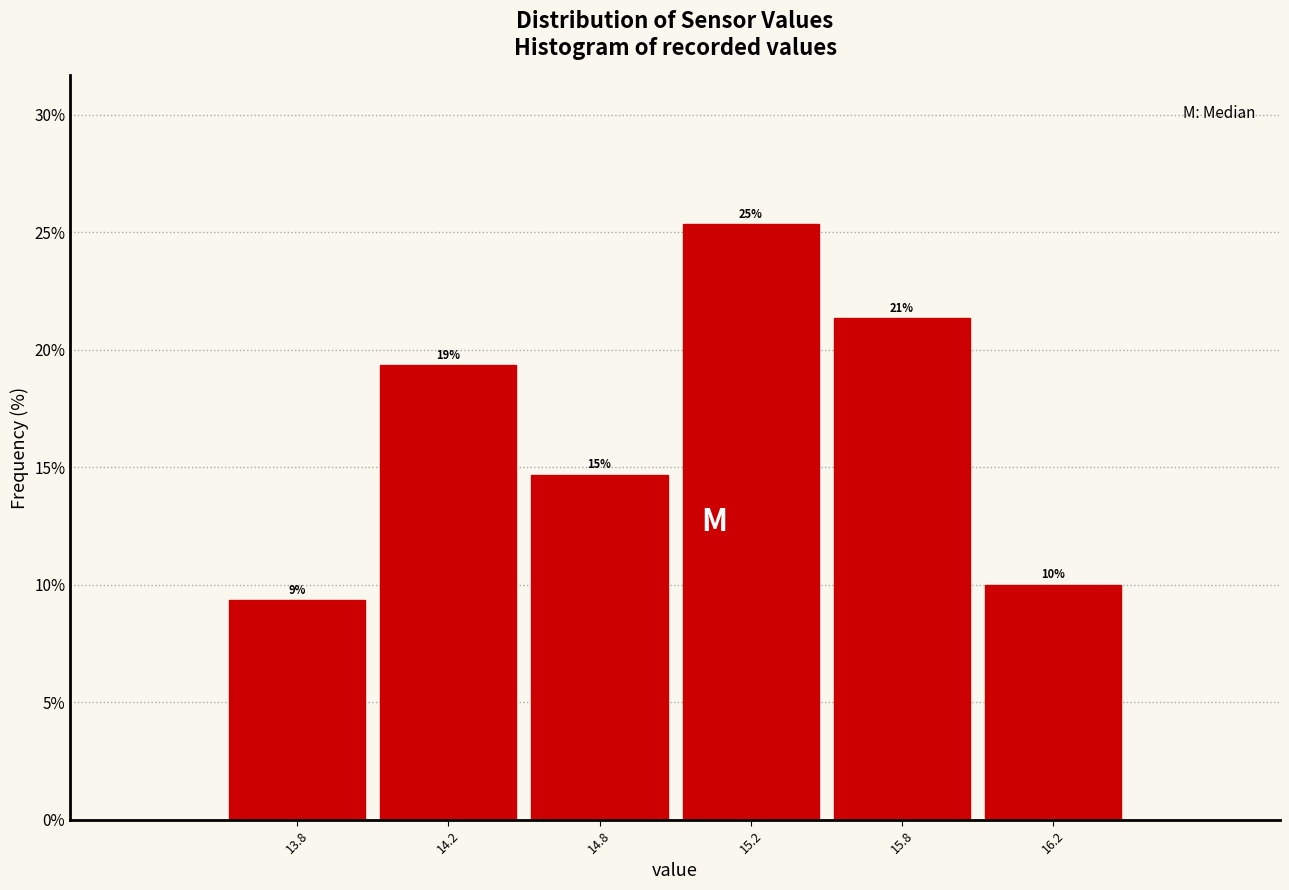

Are the bars horizontal?

No